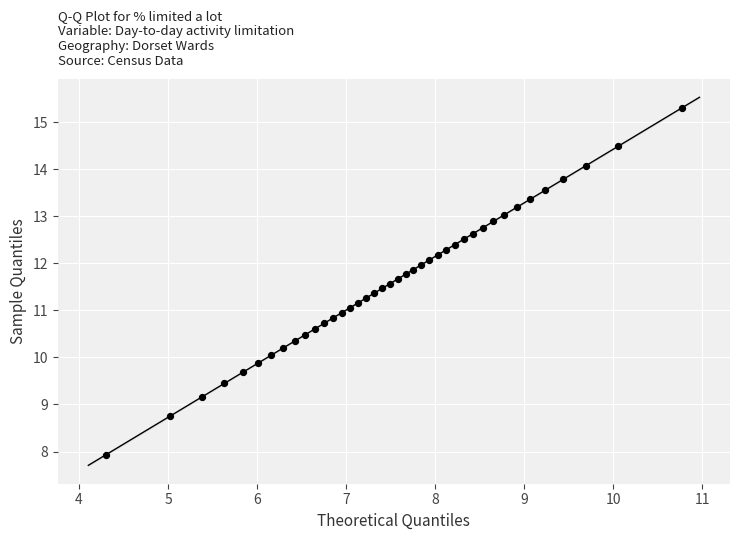

What is the range of Y values (max minus min)?

7.4